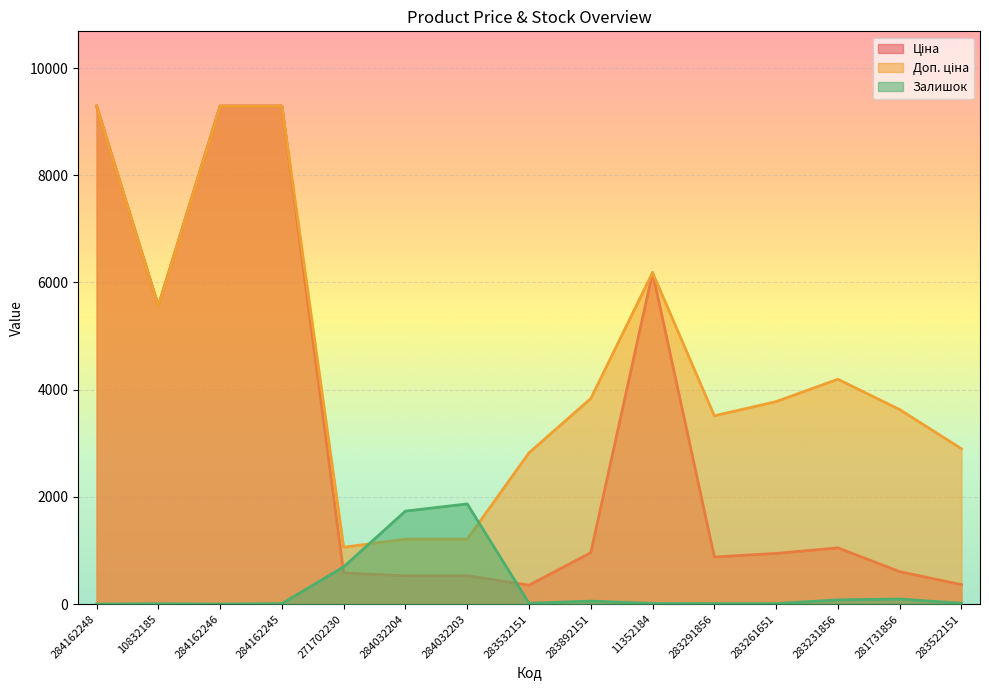

What is the minimum value for Ціна?

352.6